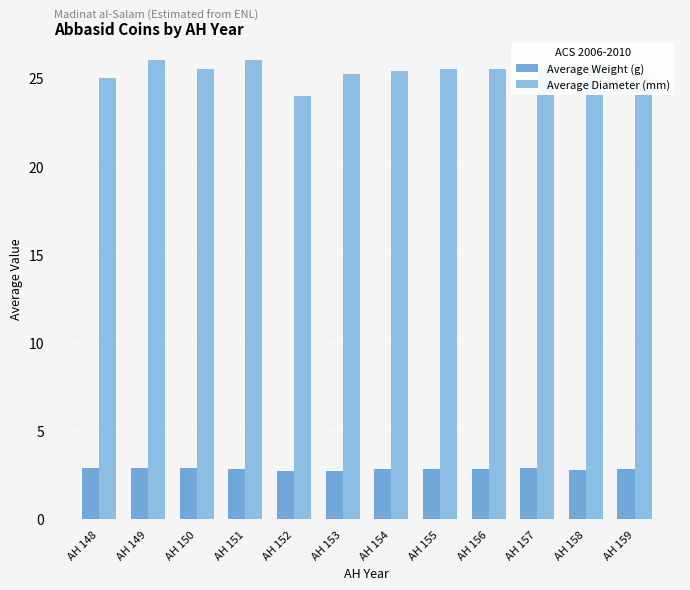

Which series has the largest range (max minus min)?

Average Diameter (mm)